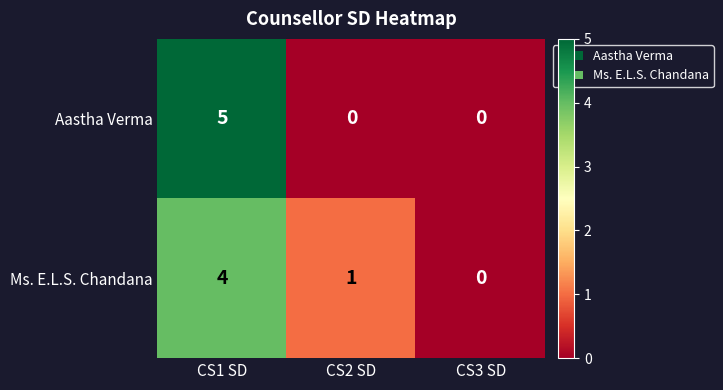

What is the difference between the maximum and second lowest values in the Ms. E.L.S. Chandana series?

3